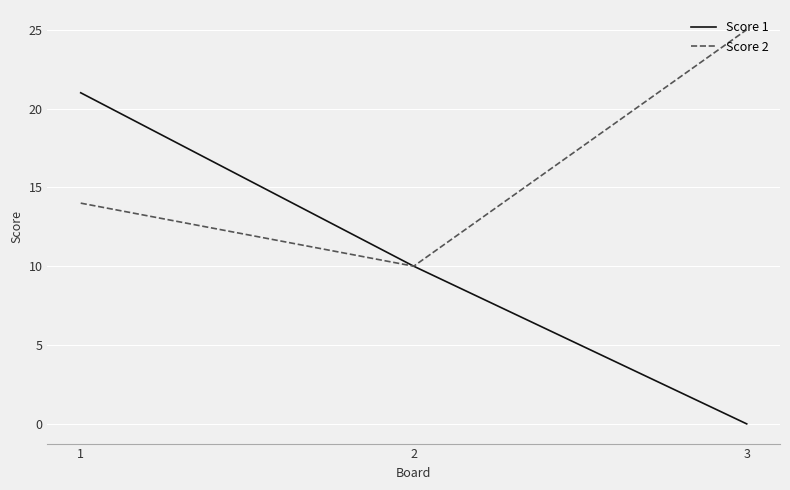

Reading left to right, what are all the values shown in this chart?

Score 1: 1=21	2=10	3=0
Score 2: 1=14	2=10	3=25